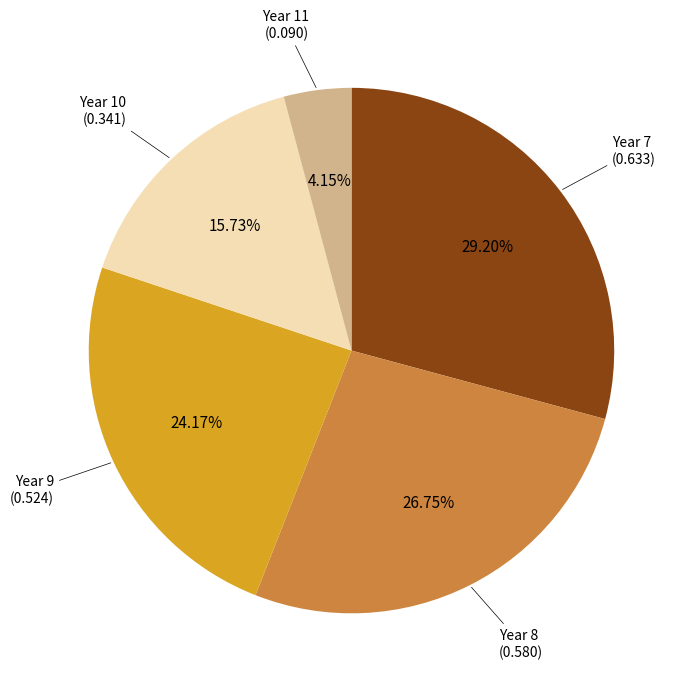

To the nearest percent, what is the difference between the largest and smallest slice percentages?

25%